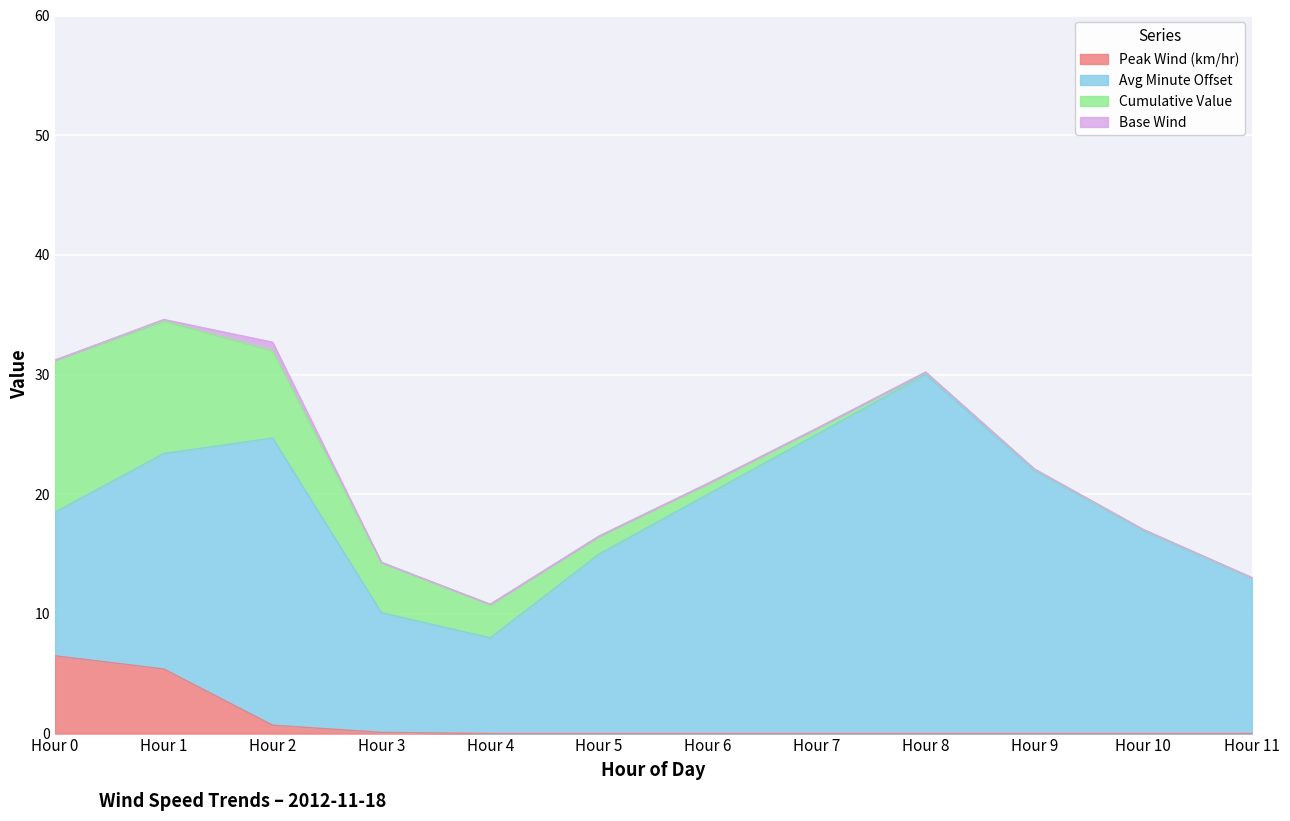

Which category has the lowest value across all series?

Hour 4